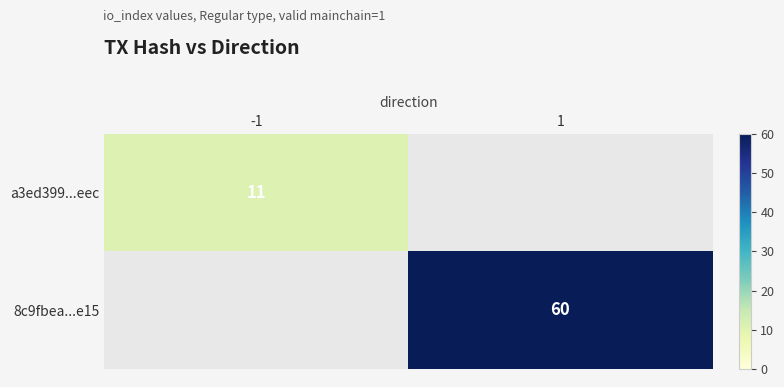

True or false: 8c9fbea...e15 has a value of 60 at 1.

True